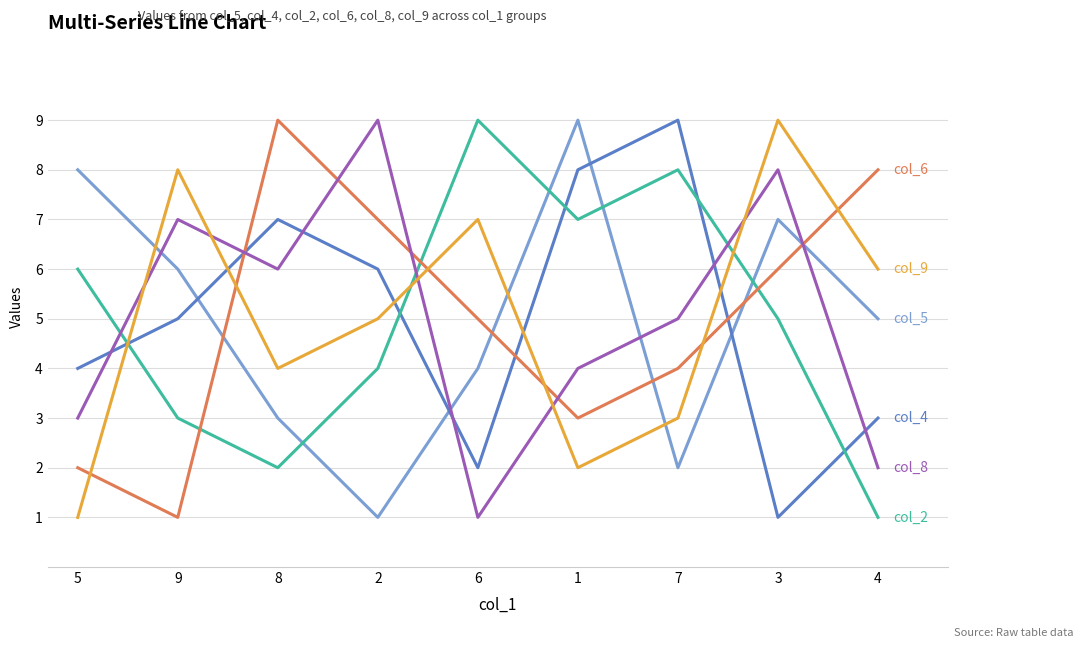

At which category is the sum across all series the highest?

3